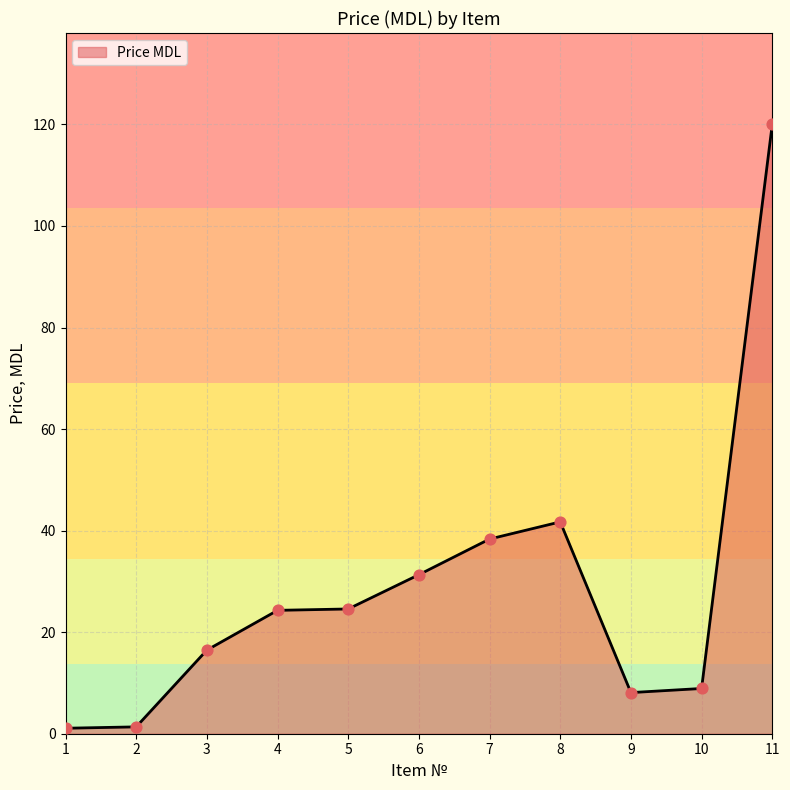

What is the change in value from 4 to 8?

+17.4